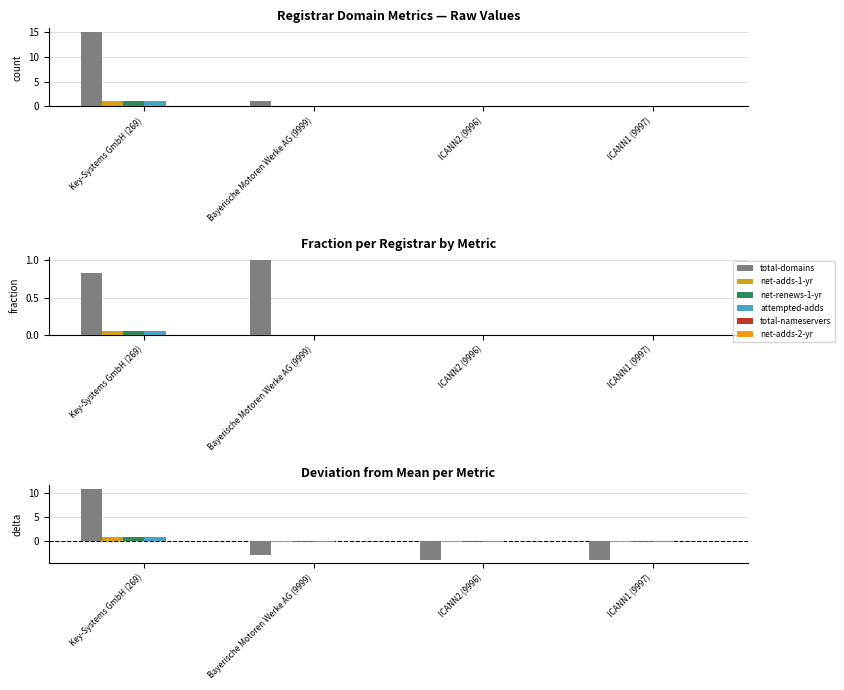

Reading right to left, list all the values displayed in this chart.

total-domains: -4.0	-4.0	-3.0	11.0
net-adds-1-yr: -0.2	-0.2	-0.2	0.8
net-renews-1-yr: -0.2	-0.2	-0.2	0.8
attempted-adds: -0.2	-0.2	-0.2	0.8
total-nameservers: 0.0	0.0	0.0	0.0
net-adds-2-yr: 0.0	0.0	0.0	0.0